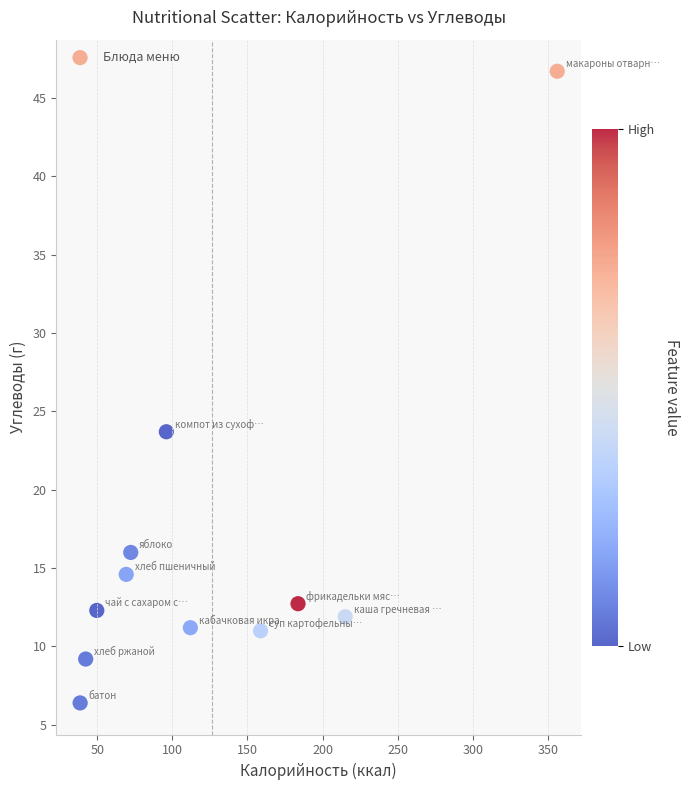

What Y value in the scatter plot is closest to 26?

23.7